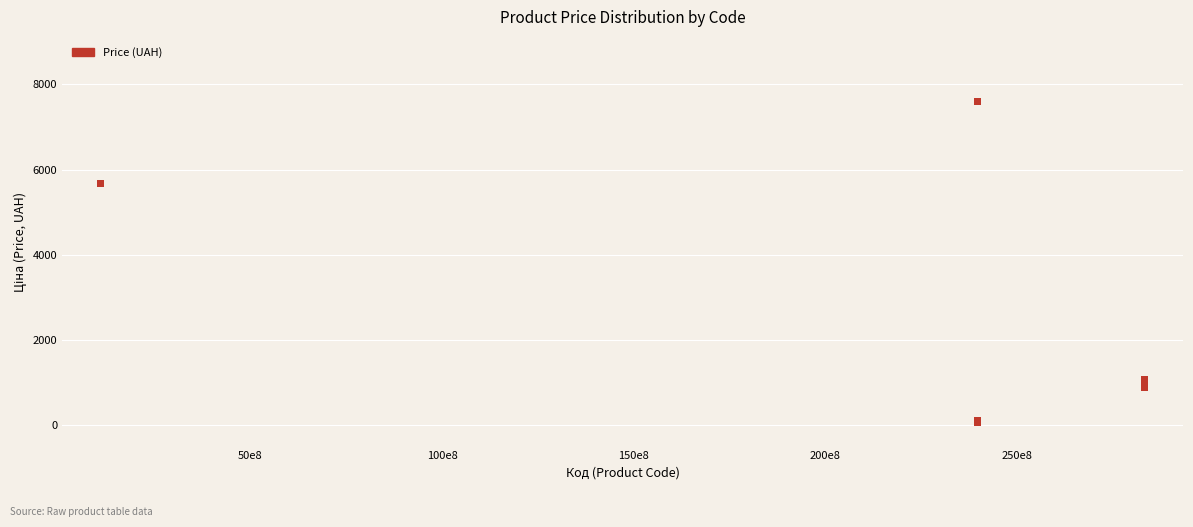

What Y value in the scatter plot is closest to 3826?

5673.8